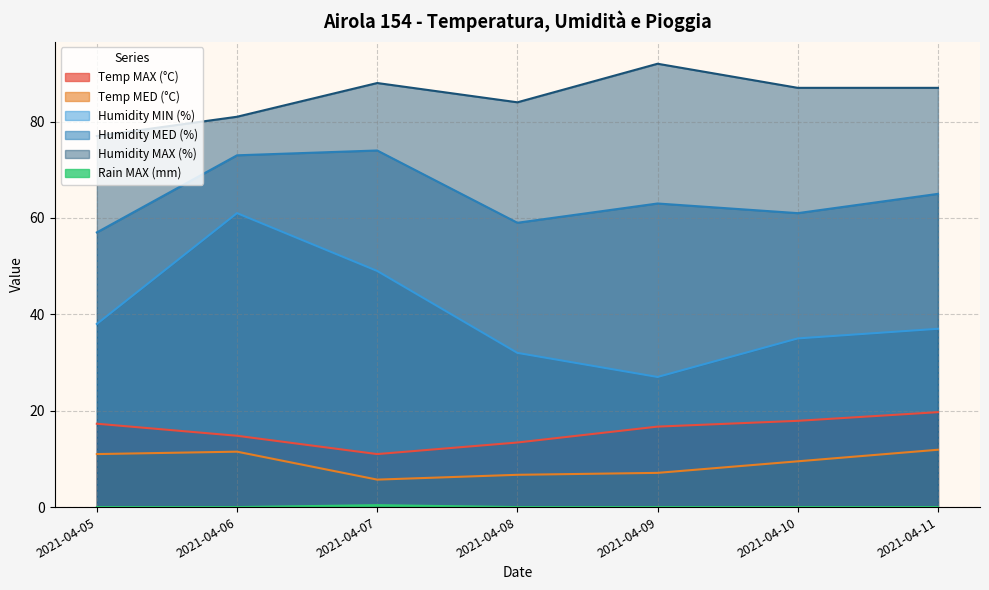

How many lines are shown in the chart?

6